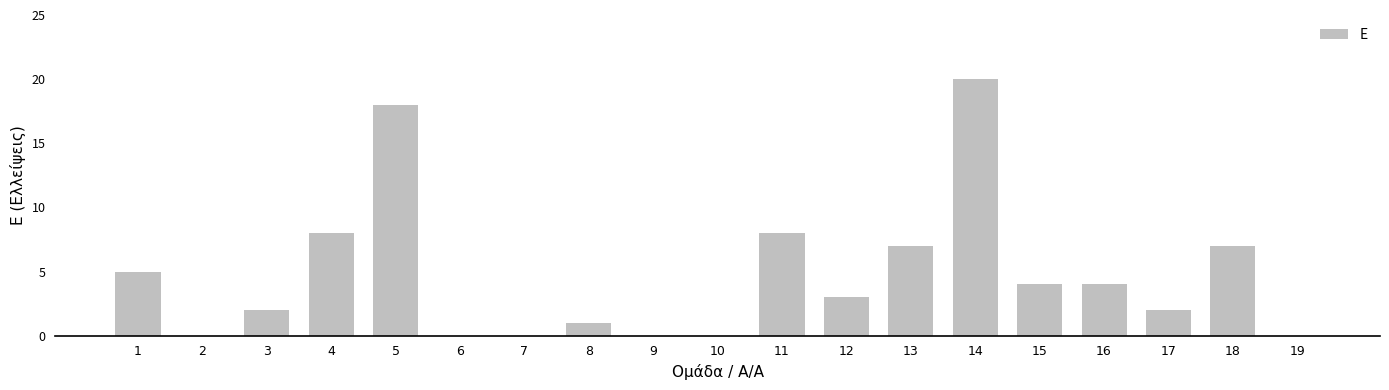

What is the sum of all values?

89